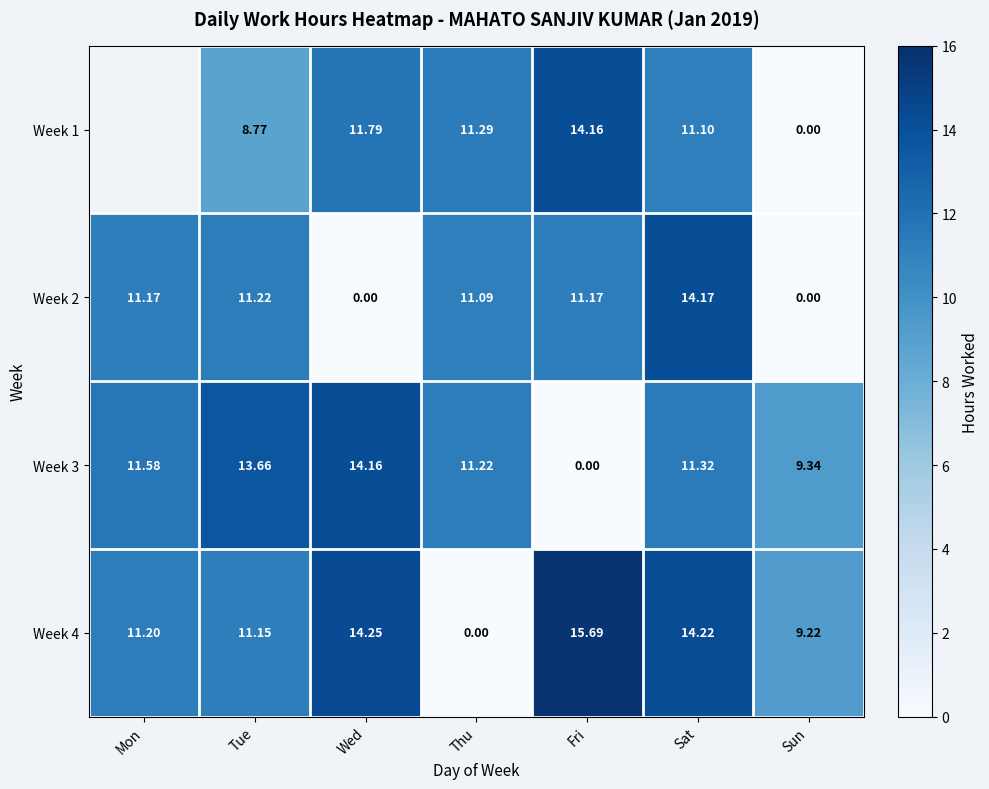

Rank the series at Sat from lowest to highest value.

Week 1, Week 3, Week 2, Week 4